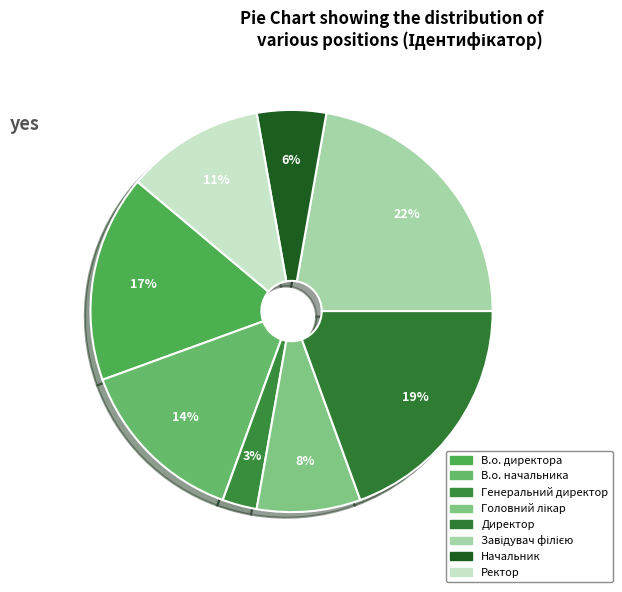

Is it true that Ректор is 1% of the pie?

False